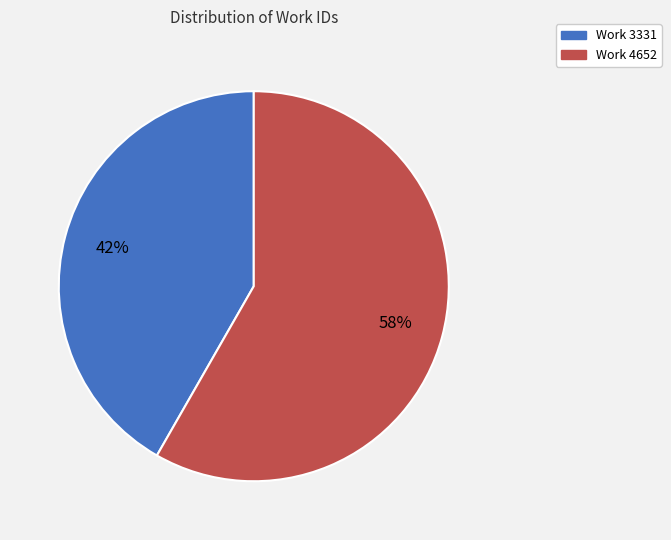

To the nearest percent, what percentage of the pie is Work 3331?

42%